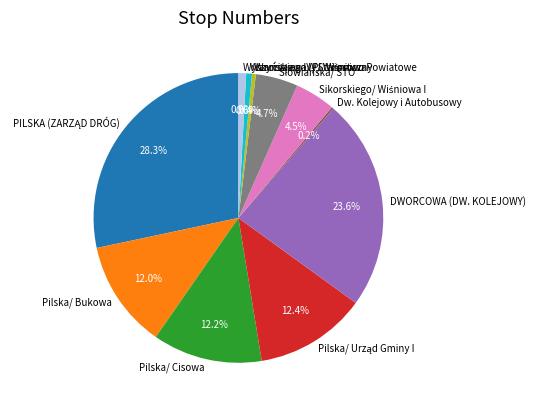

Is the sum of DWORCOWA (DW. KOLEJOWY) and Pilska/ Cisowa greater than half?

No